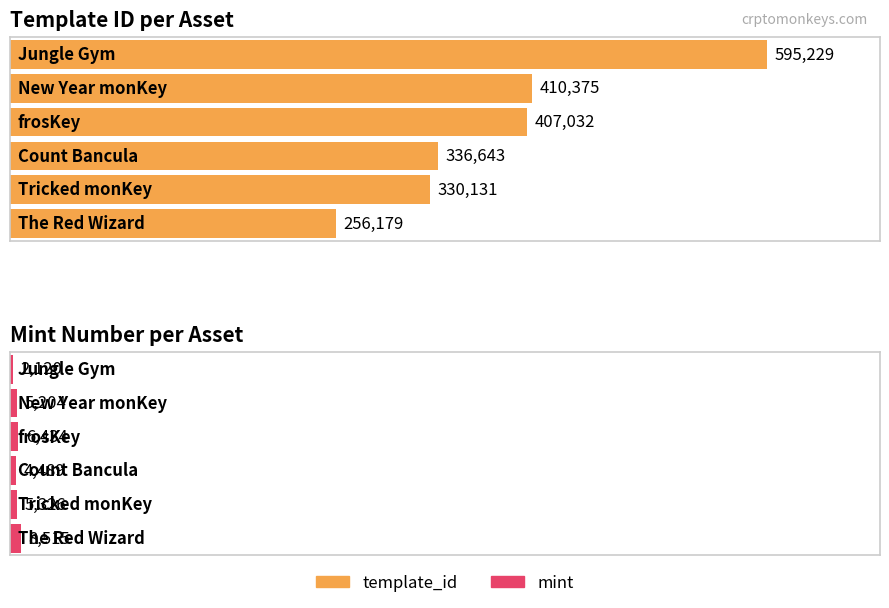

Reading left to right, what are all the values shown in this chart?

template_id: 256179	330131	336643	407032	410375	595229
mint: 8515	5326	4489	6434	5204	2120